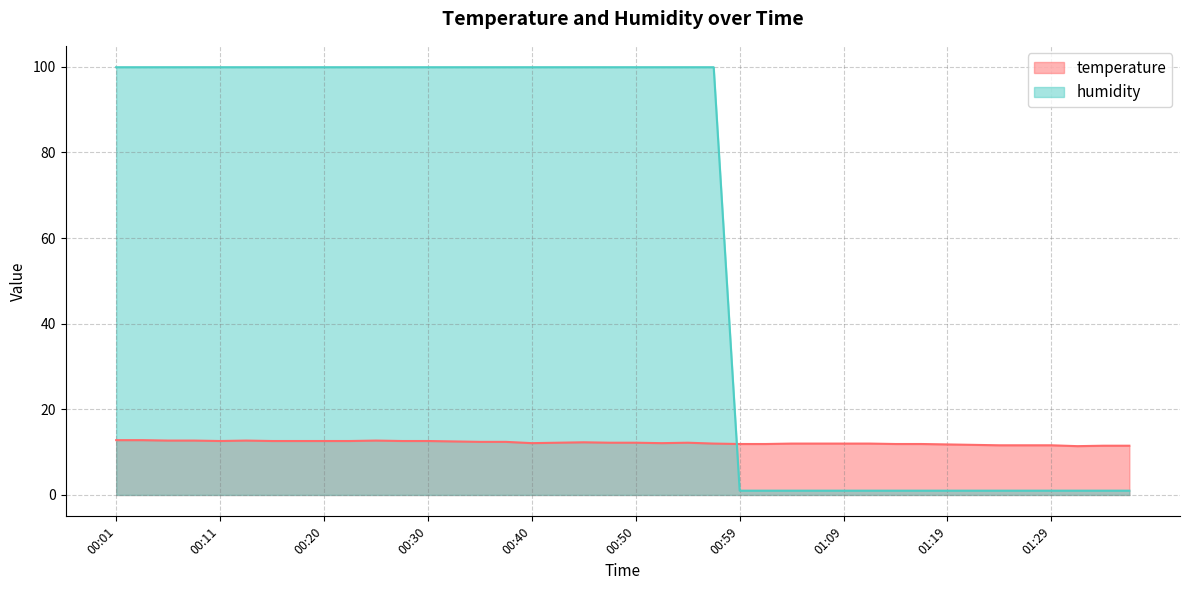

What is the greatest value displayed?

99.9